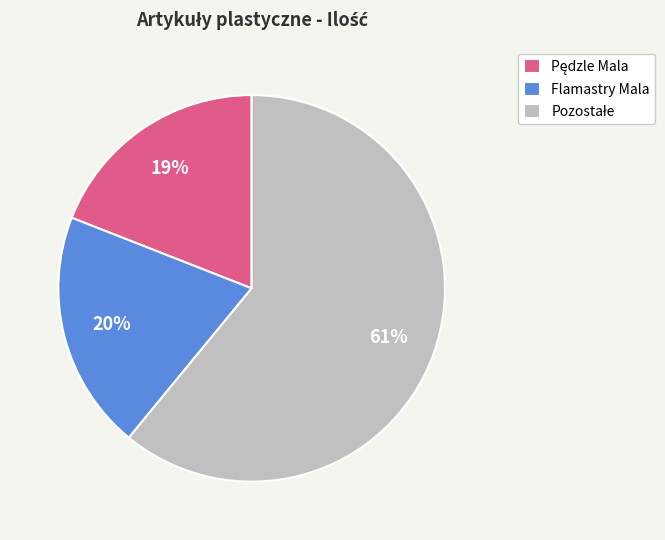

To the nearest percent, what is the difference between the largest and smallest slice percentages?

42%